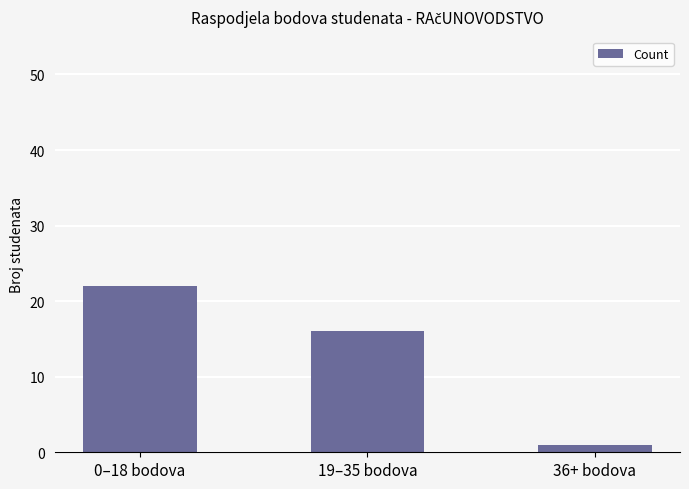

What is the difference between the values at 36+ bodova and 19–35 bodova?

15